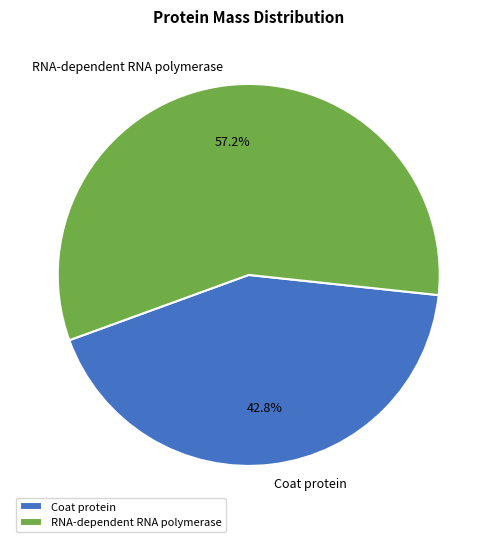

Which category accounts for the majority?

RNA-dependent RNA polymerase